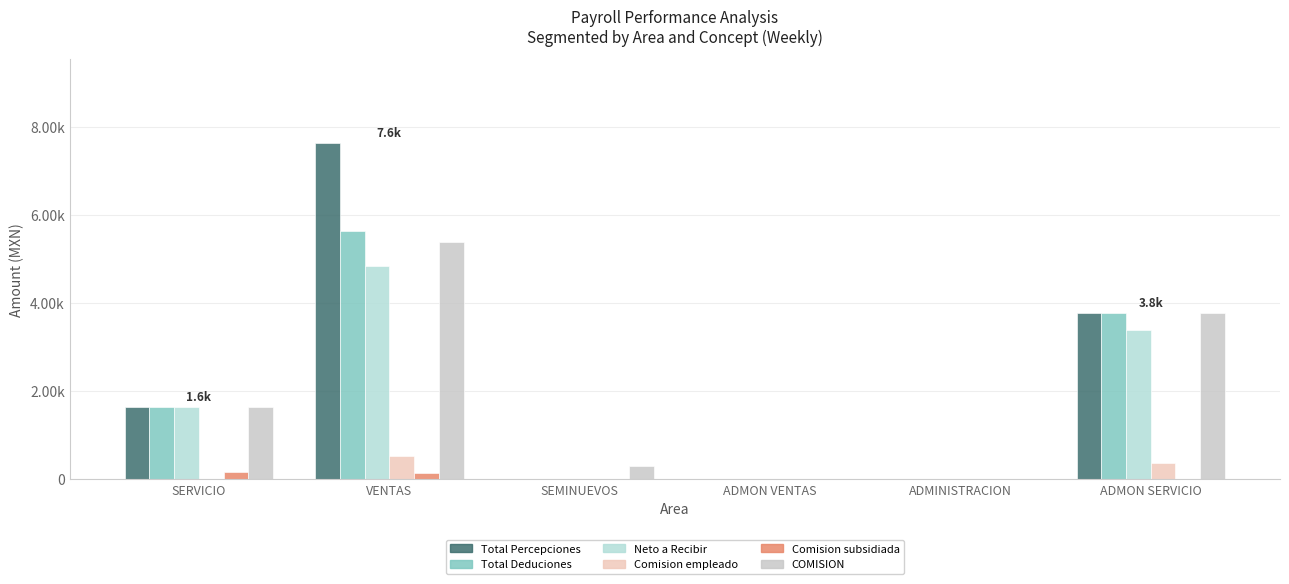

Are the bars horizontal?

No